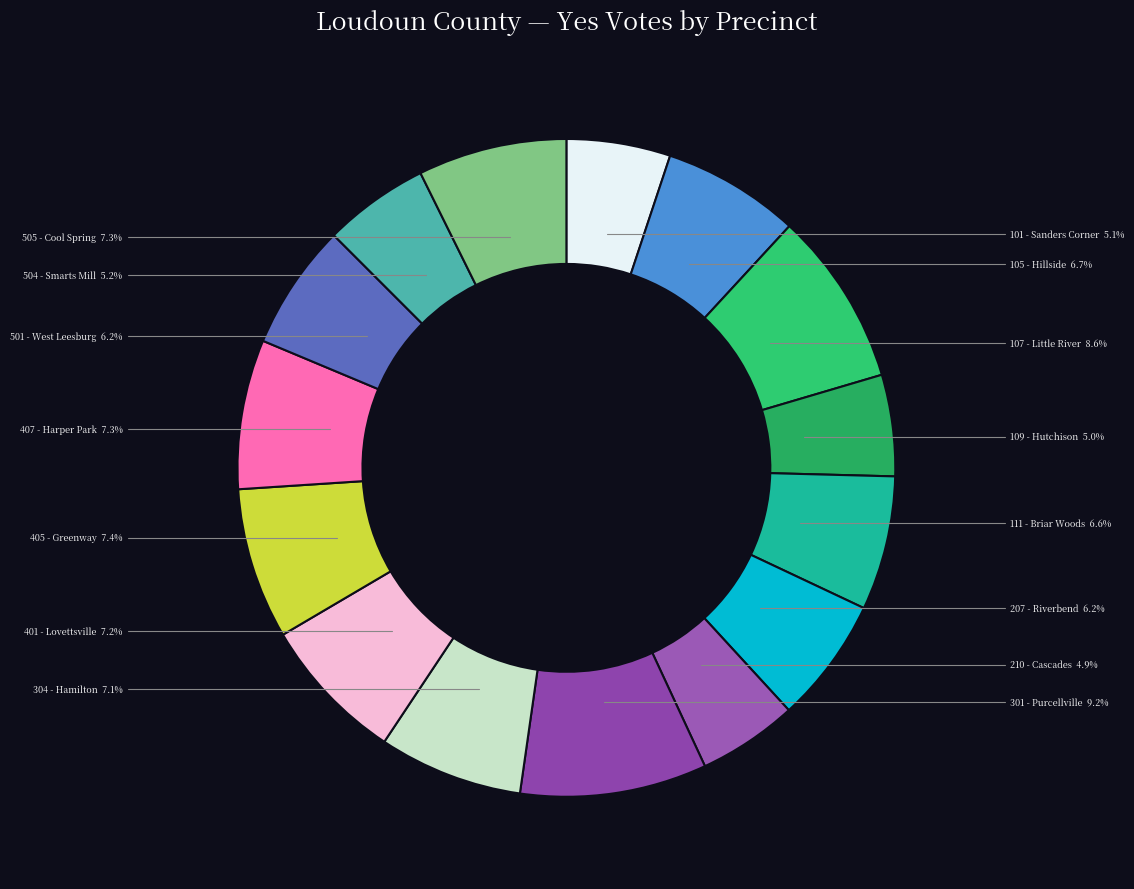

To the nearest percent, what portion does 405 - Greenway represent?

7%